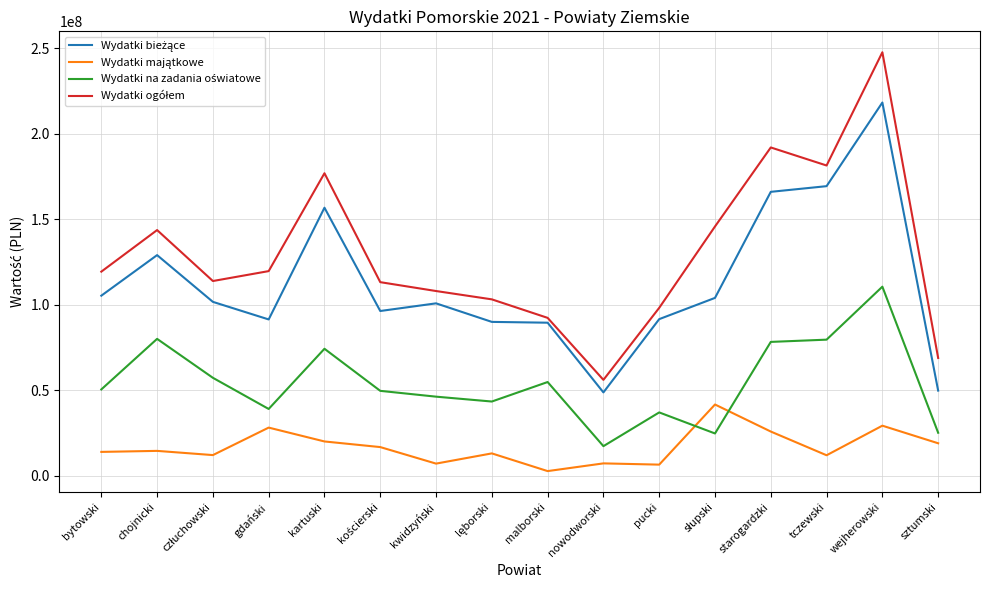

Which label corresponds to the largest value in the chart?

wejherowski